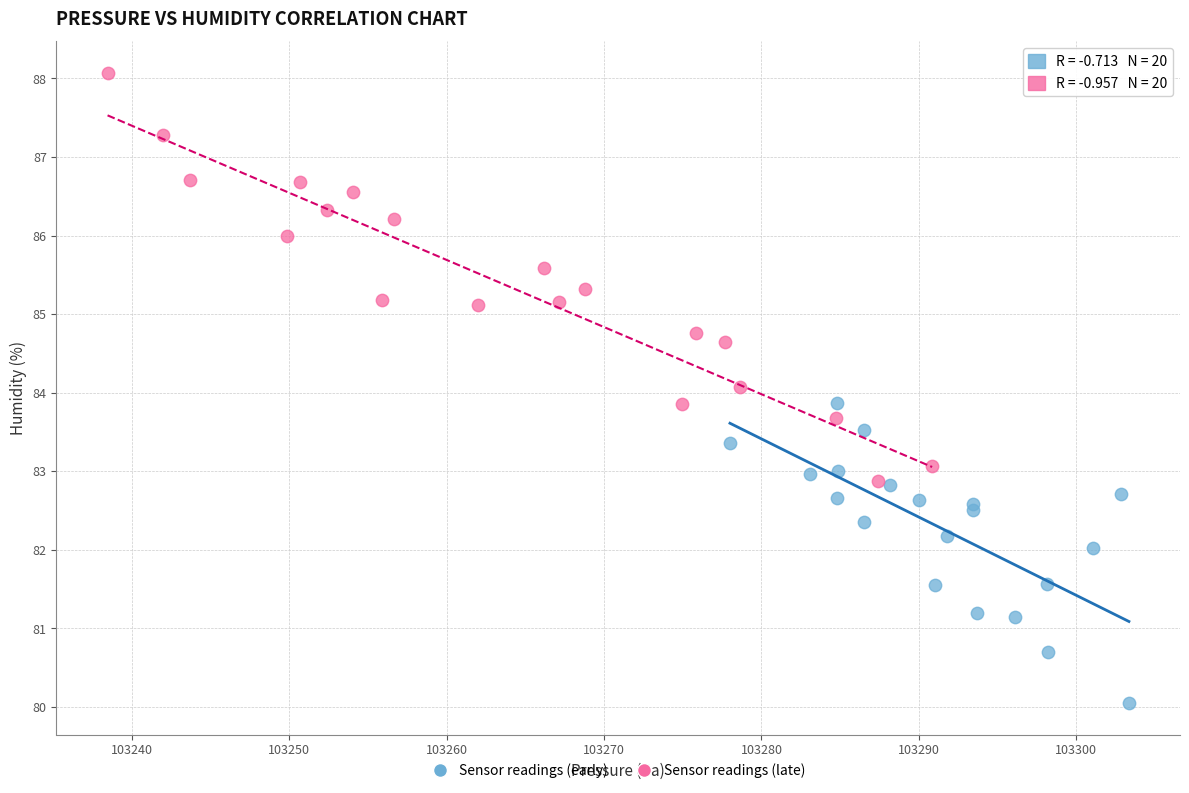

Which series contains the highest Y value?

Sensor readings (late)